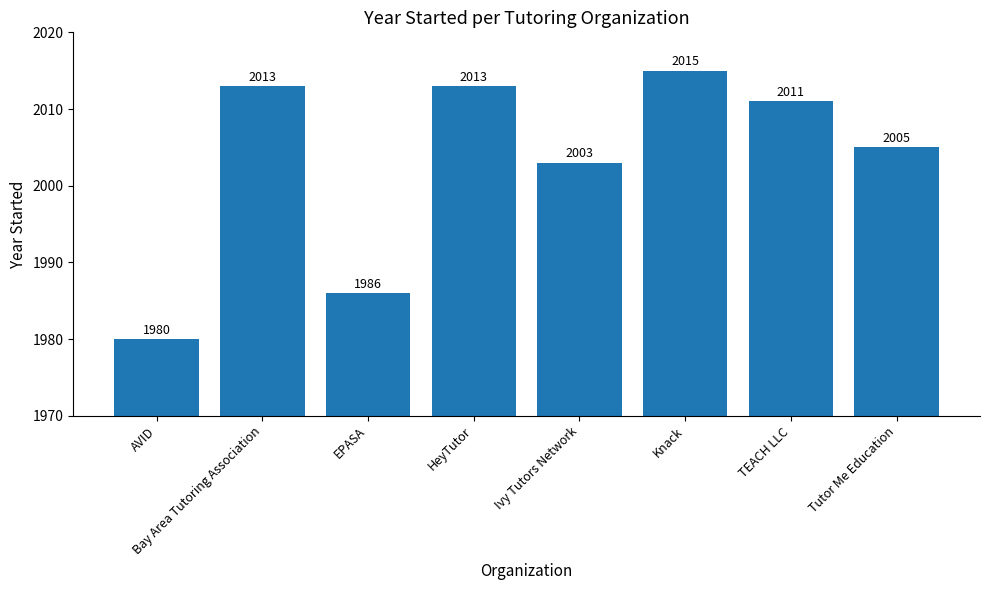

At which category does the chart reach its peak across all series?

Knack